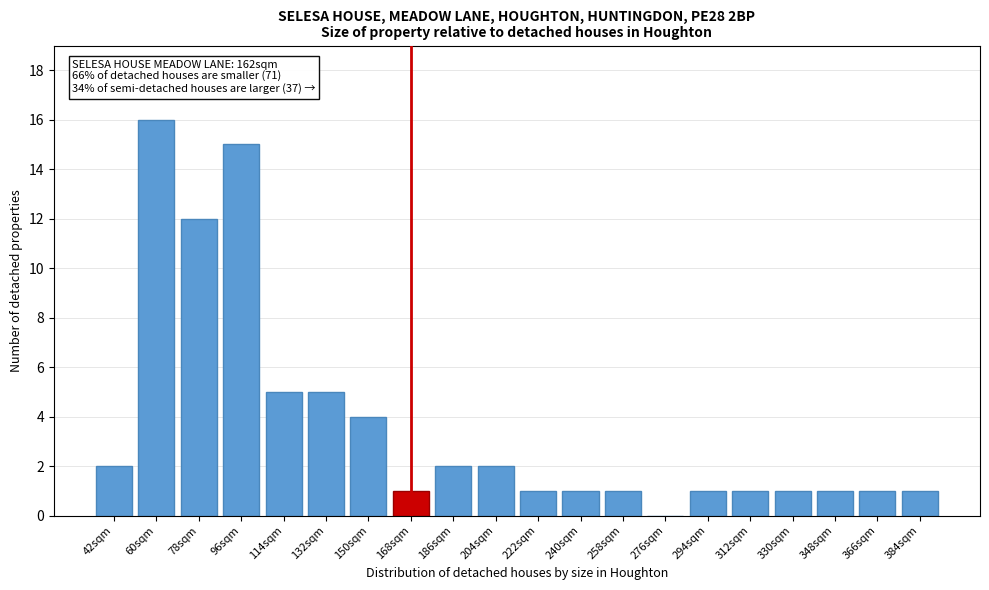

Reading right to left, transcribe all the data shown in this chart.

384sqm=1	366sqm=1	348sqm=1	330sqm=1	312sqm=1	294sqm=1	276sqm=0	258sqm=1	240sqm=1	222sqm=1	204sqm=2	186sqm=2	168sqm=1	150sqm=4	132sqm=5	114sqm=5	96sqm=15	78sqm=12	60sqm=16	42sqm=2